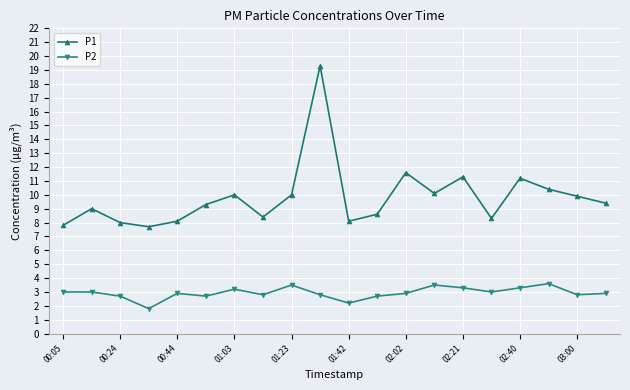

Rank the series by their average value, from highest to lowest.

P1, P2